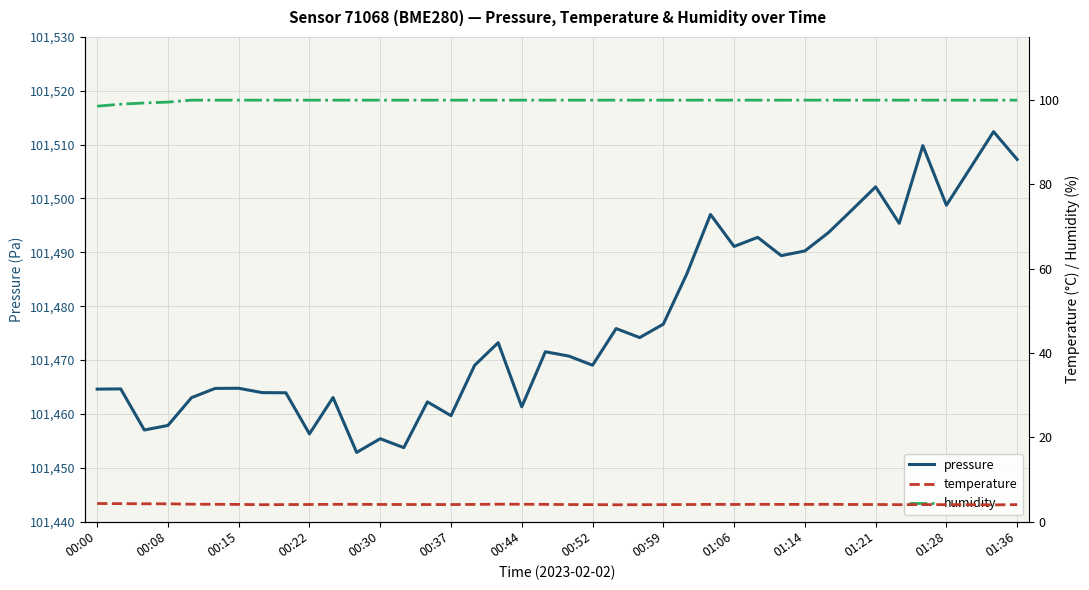

True or false: pressure has a value of 101507.2 at 01:36.

True